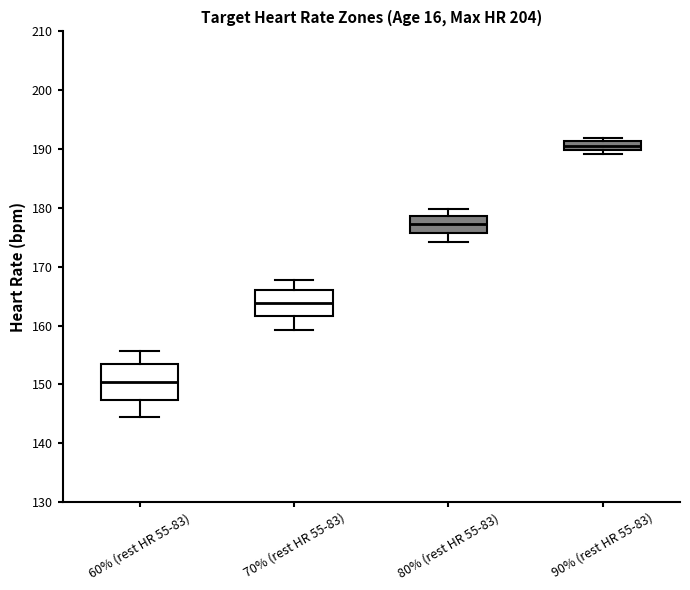

Where is the lower edge of the box for 60% (rest HR 55-83) on the y-axis? The values are not printed on the chart, so give them approximately, as read against the axis.

147